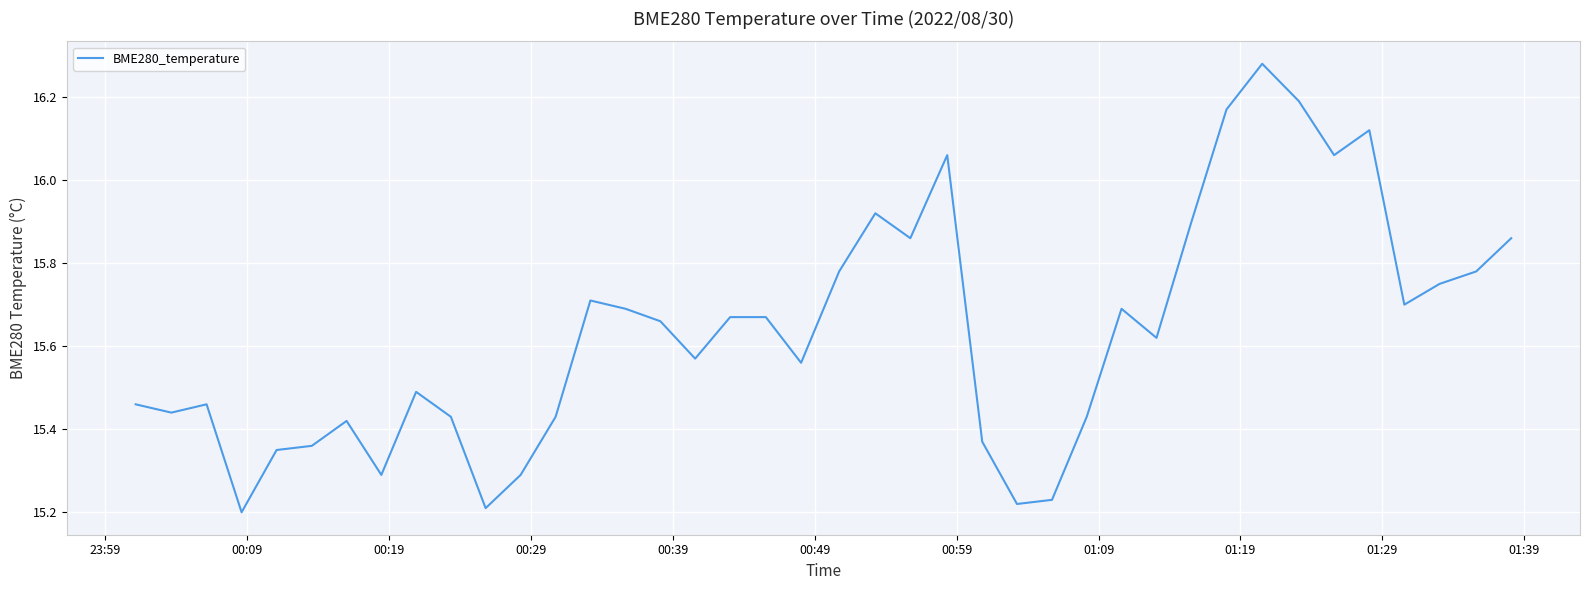

What is the difference between the maximum and minimum values?

1.1